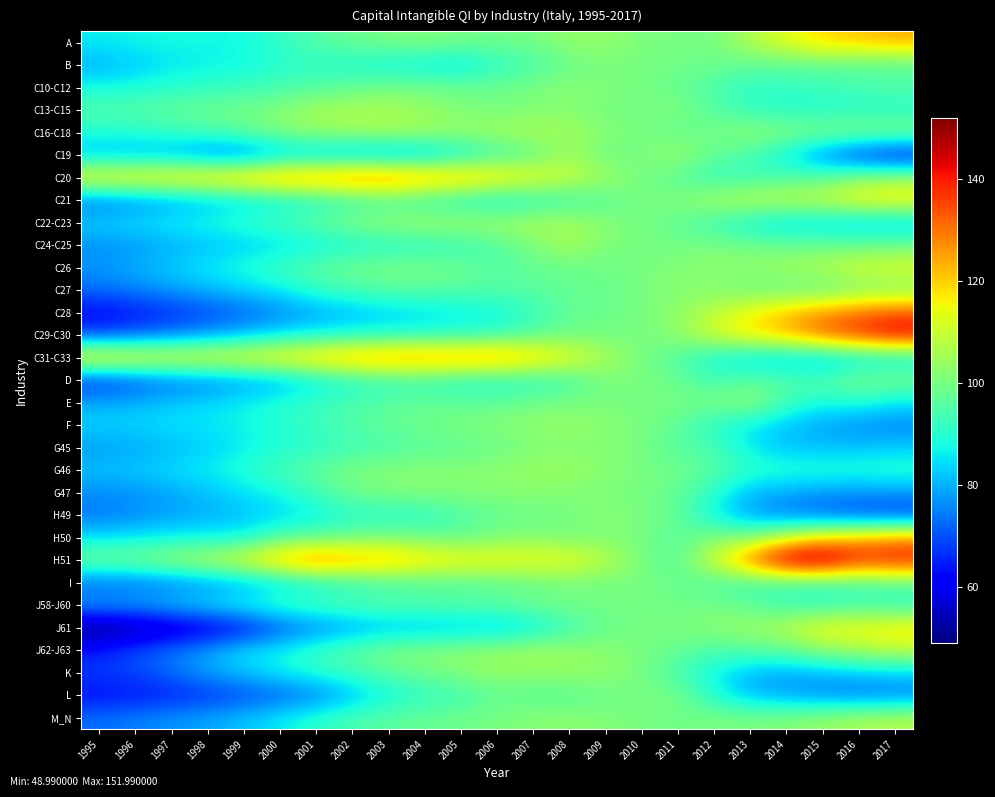

What is the spread (max minus min) of values at 2008?

22.7